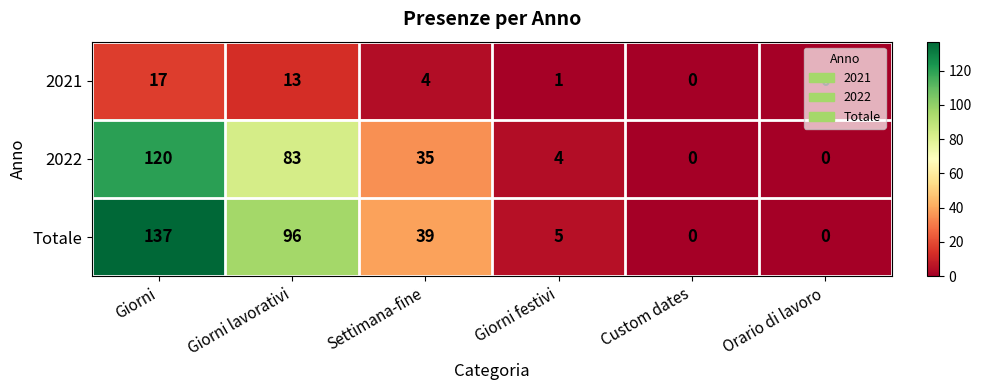

Where is Totale nearest to the value 68?

Giorni lavorativi